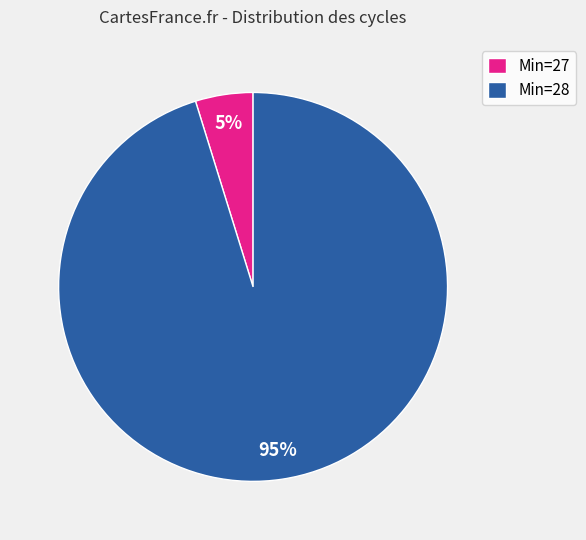

Is there any slice that represents more than half of the pie?

Yes